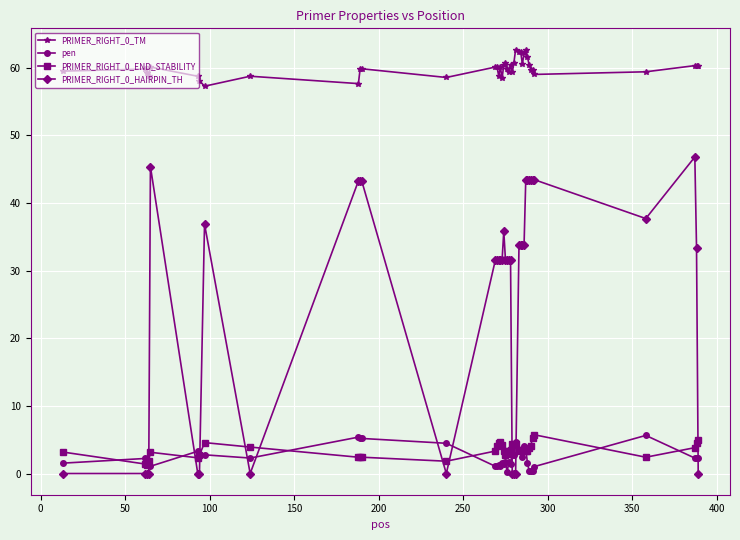

What is the maximum value for pen?

5.6